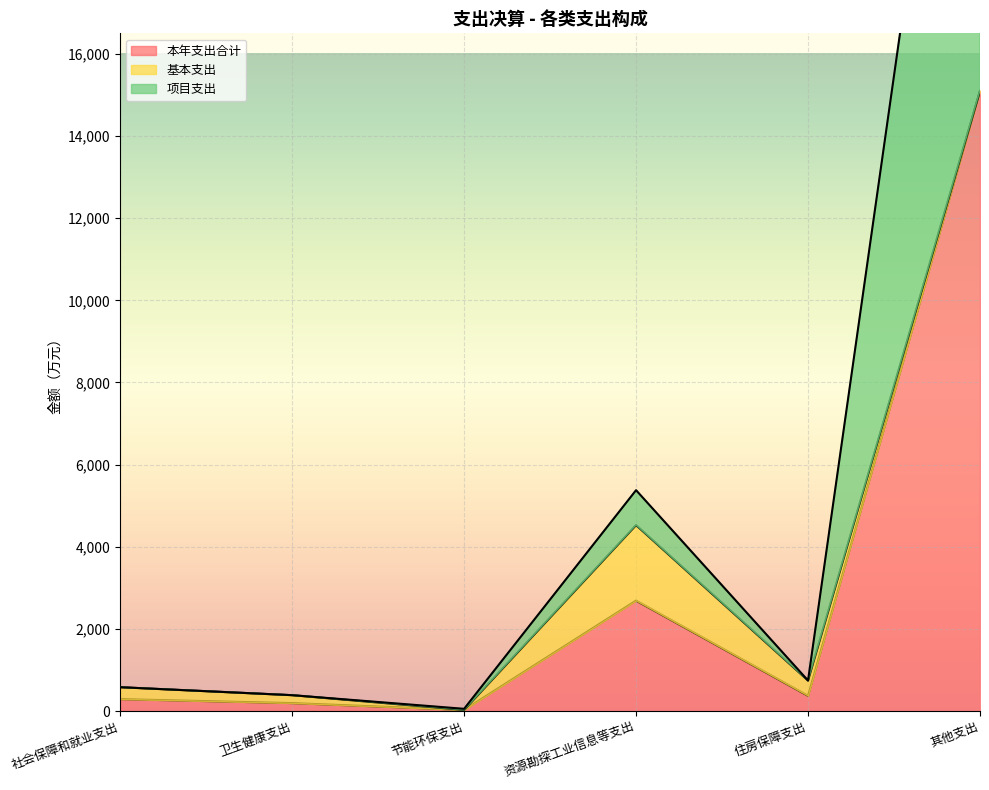

What is the average value of the 本年支出合计 series?

3111.7